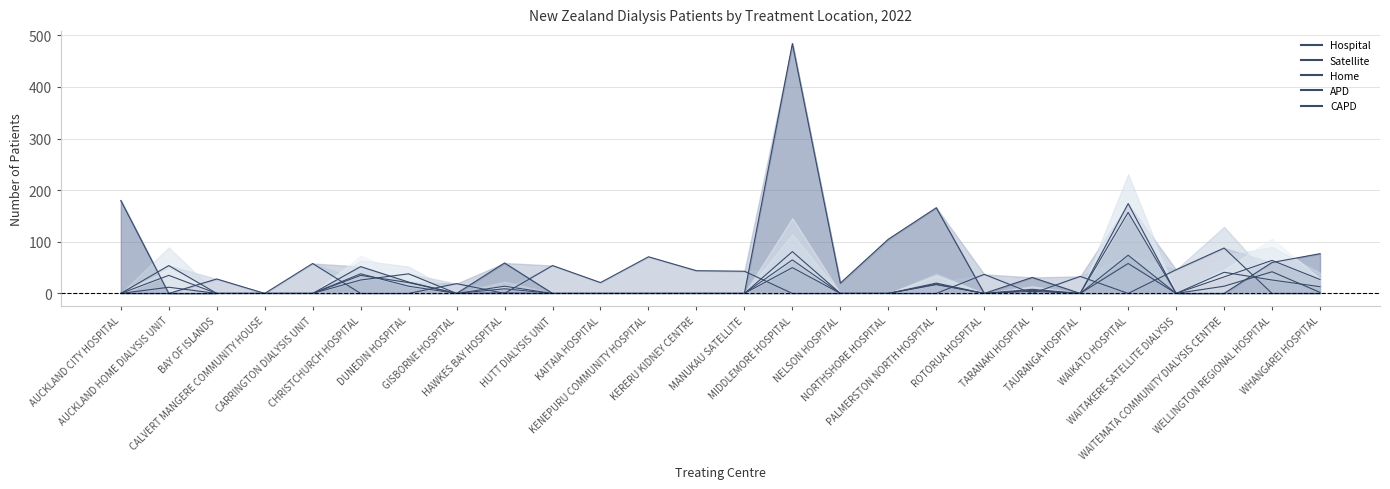

Rank the categories by CAPD value from lowest to highest.

AUCKLAND CITY HOSPITAL, BAY OF ISLANDS, CALVERT MANGERE COMMUNITY HOUSE, CARRINGTON DIALYSIS UNIT, GISBORNE HOSPITAL, HUTT DIALYSIS UNIT, KAITAIA HOSPITAL, KENEPURU COMMUNITY HOSPITAL, KERERU KIDNEY CENTRE, MANUKAU SATELLITE, NELSON HOSPITAL, NORTHSHORE HOSPITAL, ROTORUA HOSPITAL, TAURANGA HOSPITAL, WAITAKERE SATELLITE DIALYSIS, HAWKES BAY HOSPITAL, WHANGAREI HOSPITAL, TARANAKI HOSPITAL, AUCKLAND HOME DIALYSIS UNIT, WAITEMATA COMMUNITY DIALYSIS CENTRE, PALMERSTON NORTH HOSPITAL, DUNEDIN HOSPITAL, CHRISTCHURCH HOSPITAL, WELLINGTON REGIONAL HOSPITAL, WAIKATO HOSPITAL, MIDDLEMORE HOSPITAL